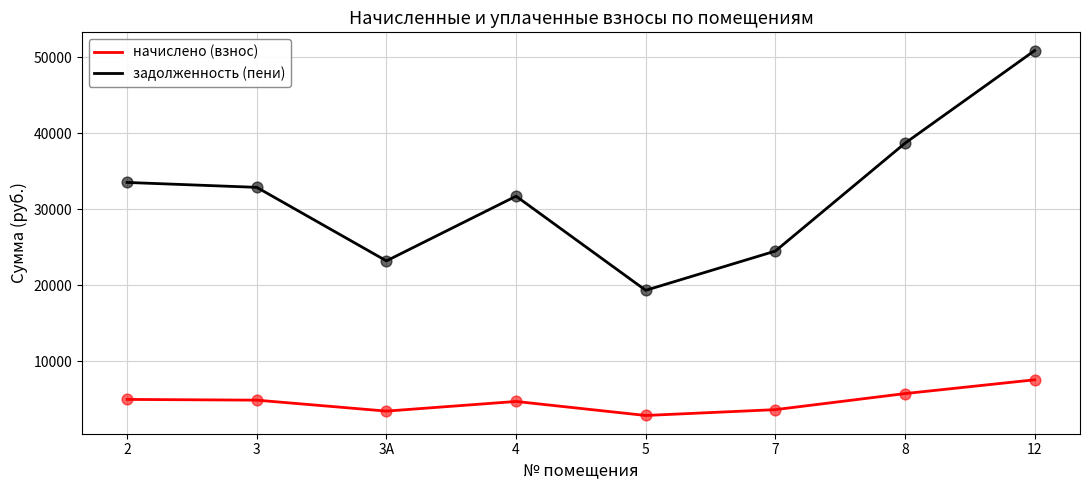

Between 7 and 8, which series saw the biggest shift?

задолженность (пени)